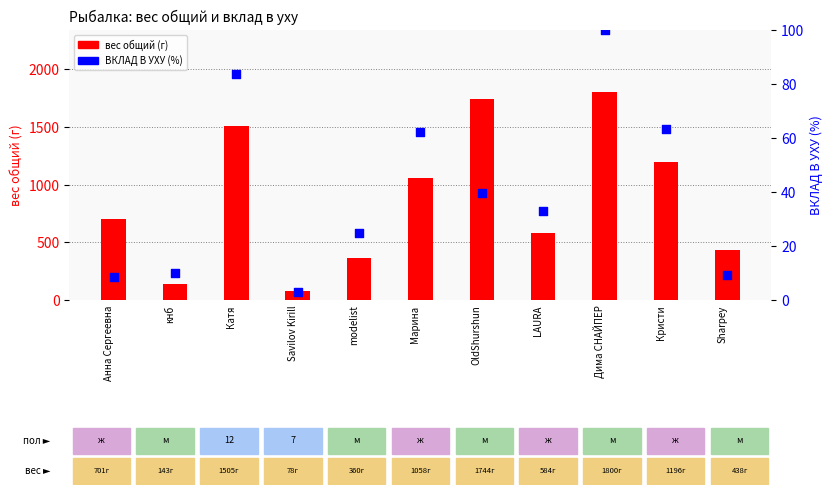

Which series has the largest total across all categories?

вес общий